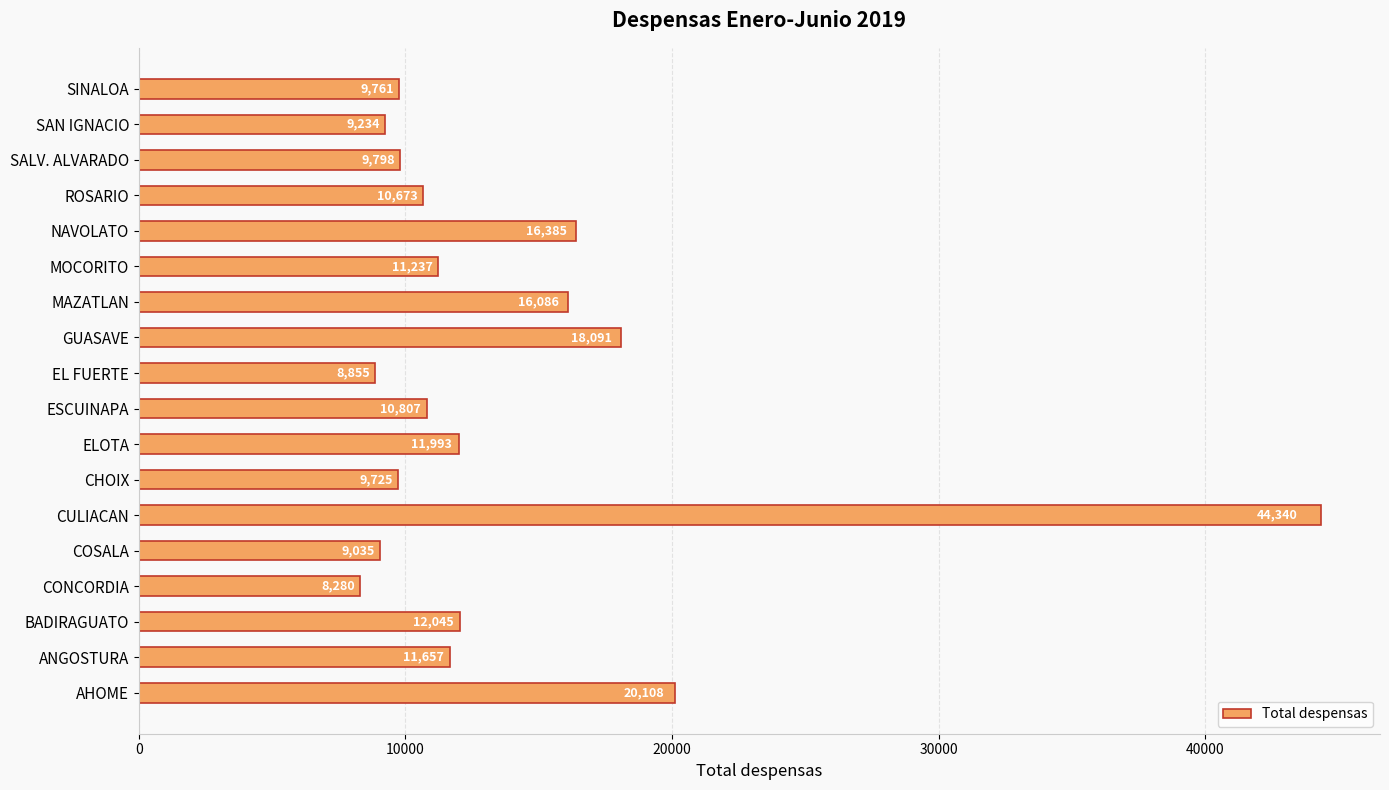

Reading bottom to top, what are all the values shown in this chart?

20108	11657	12045	8280	9035	44340	9725	11993	10807	8855	18091	16086	11237	16385	10673	9798	9234	9761